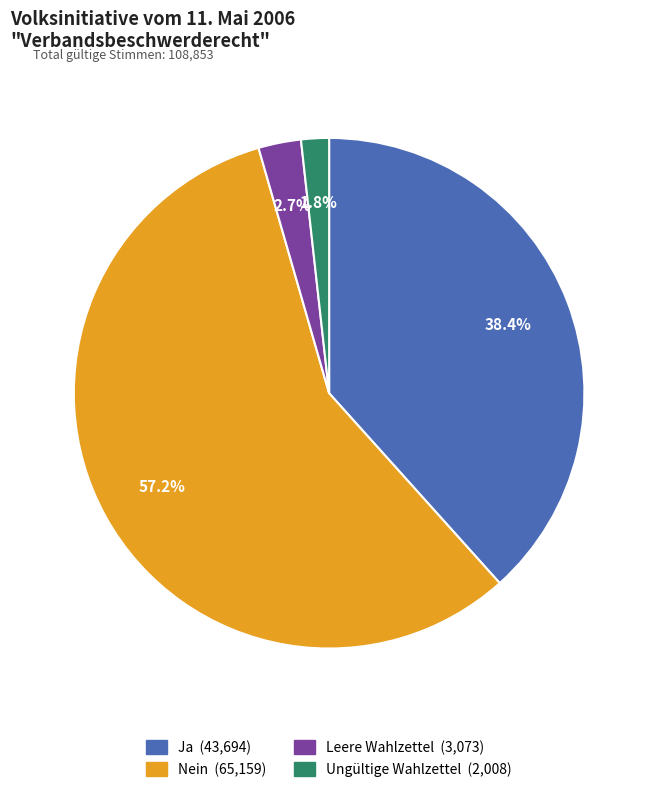

Rank the categories by value from lowest to highest.

Ungültige Wahlzettel, Leere Wahlzettel, Ja, Nein